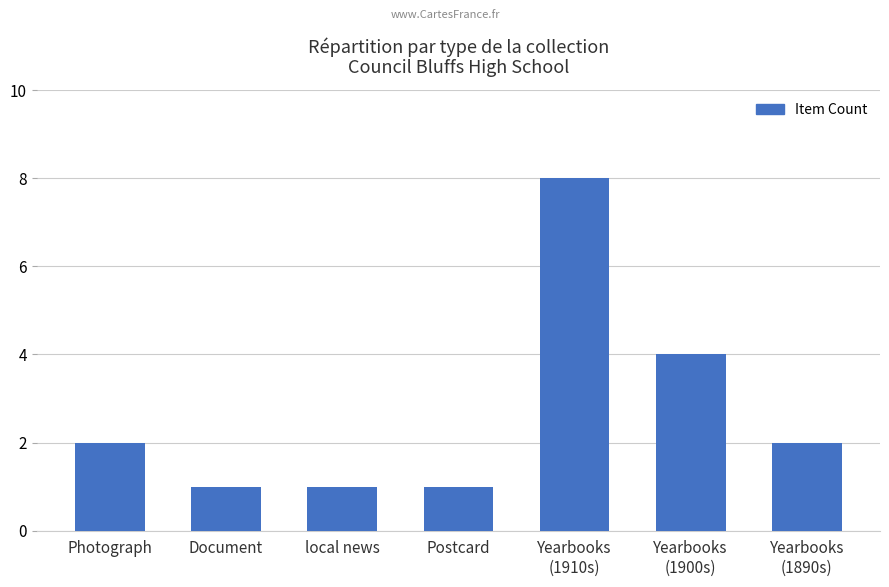

What is the difference between the maximum and minimum values?

7